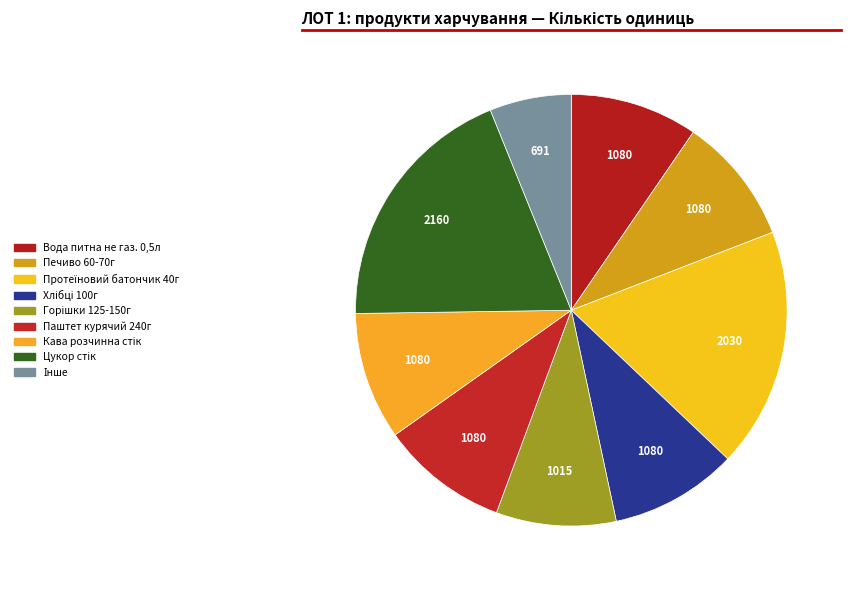

Is there any slice that represents more than half of the pie?

No